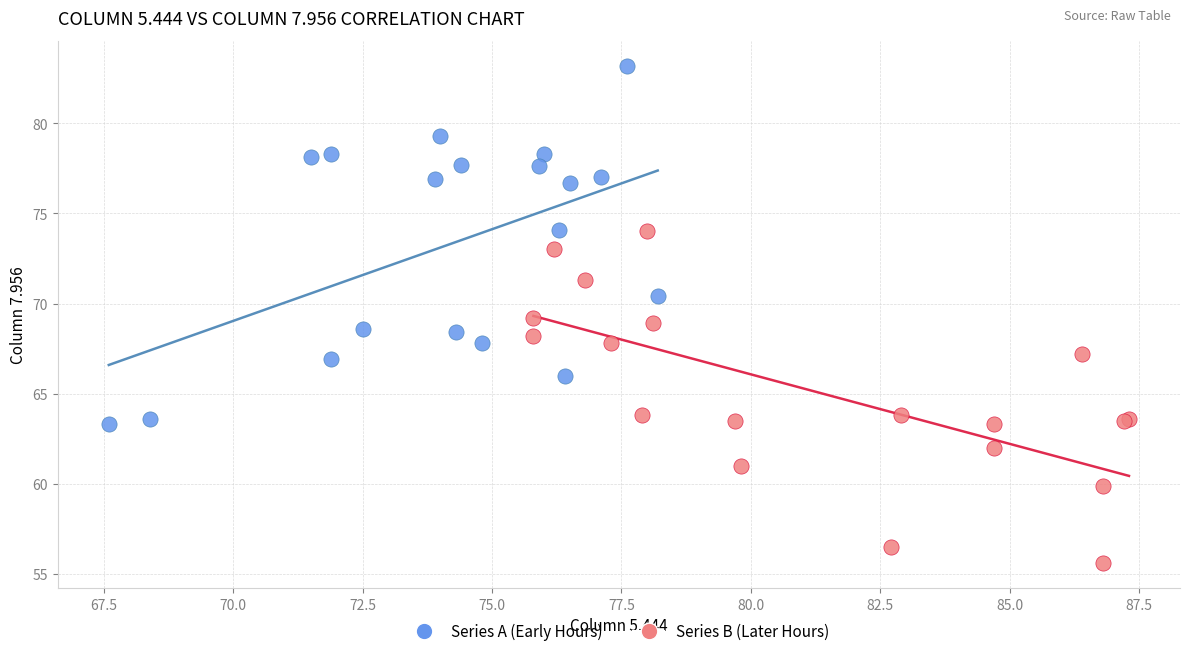

What are all the series names shown in the legend?

Series A (Early Hours), Series B (Later Hours)